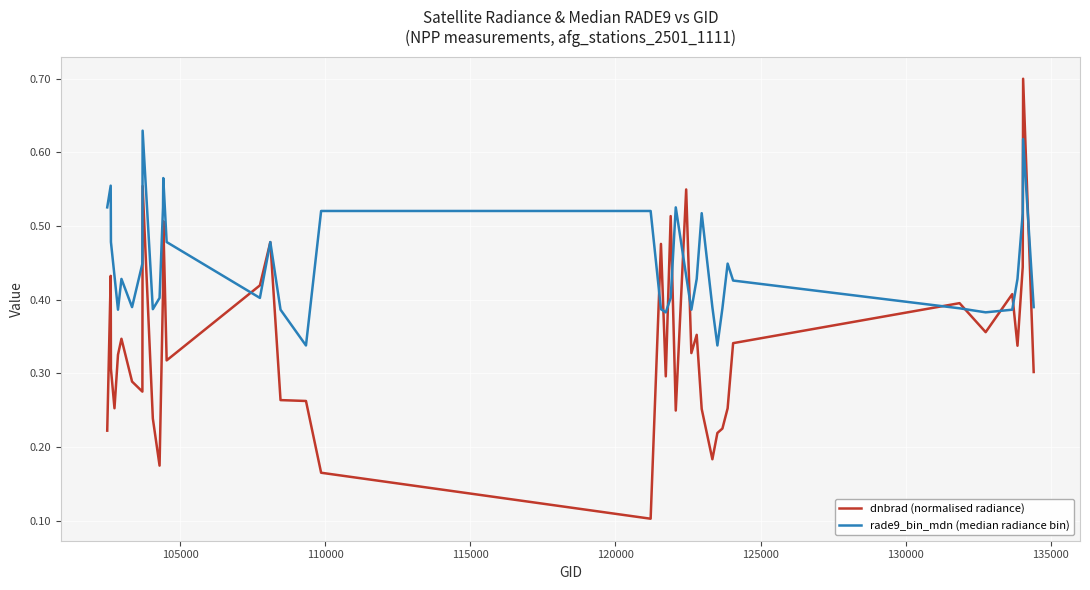

Which series ends up on top after the final intersection of dnbrad (normalised radiance) and rade9_bin_mdn (median radiance bin)?

rade9_bin_mdn (median radiance bin)